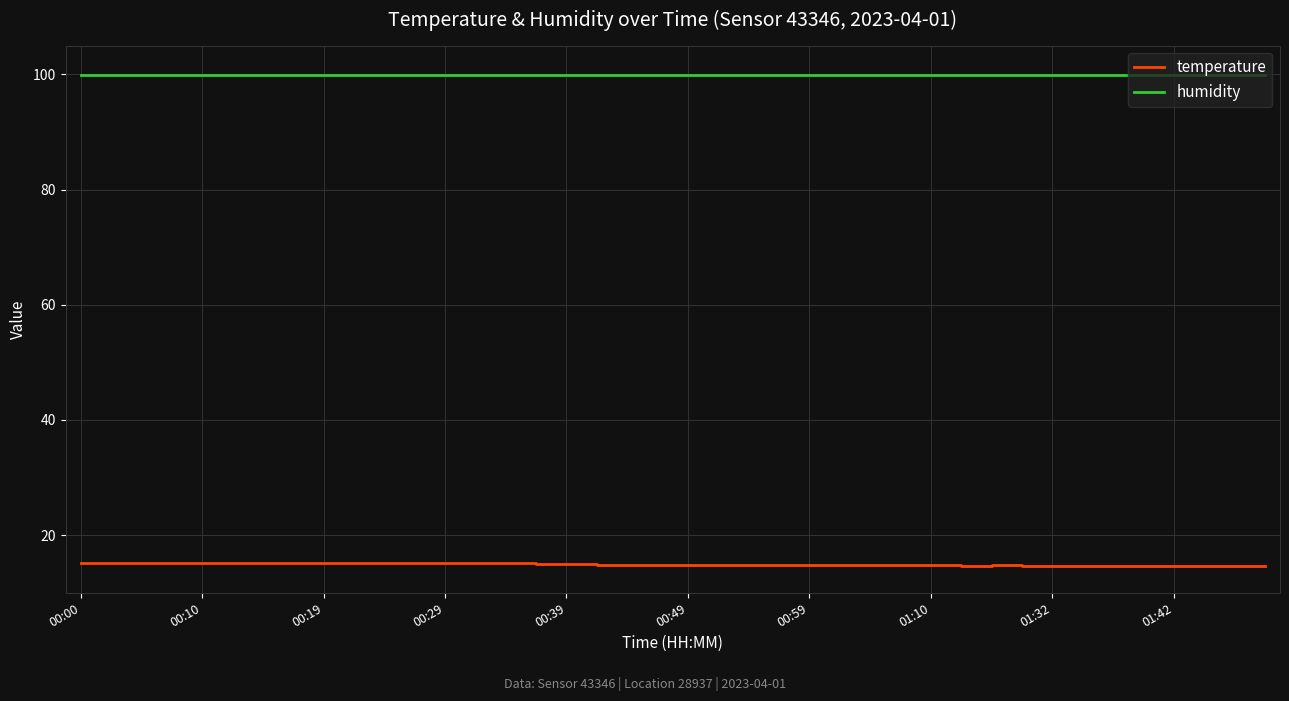

Which series has the largest total across all categories?

humidity